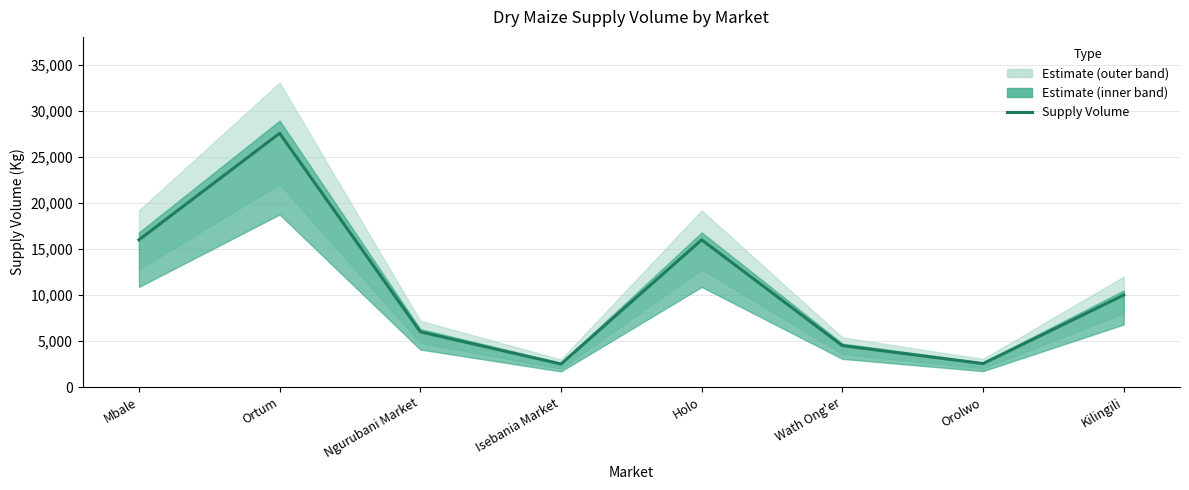

What position from the left is Ortum?

2